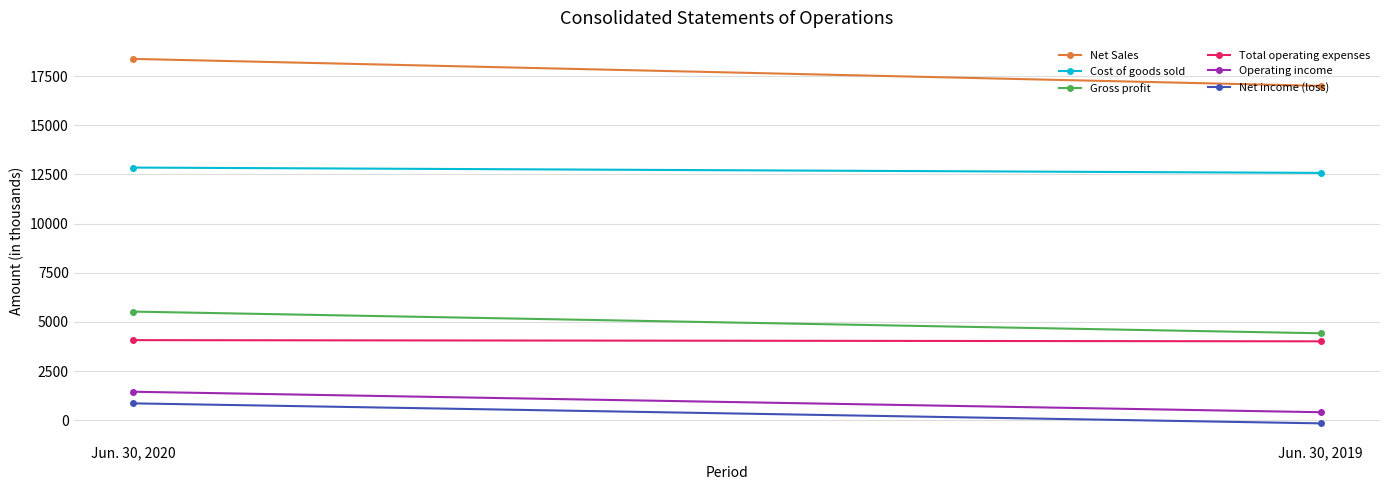

Which category has the lowest value across all series?

Jun. 30, 2019